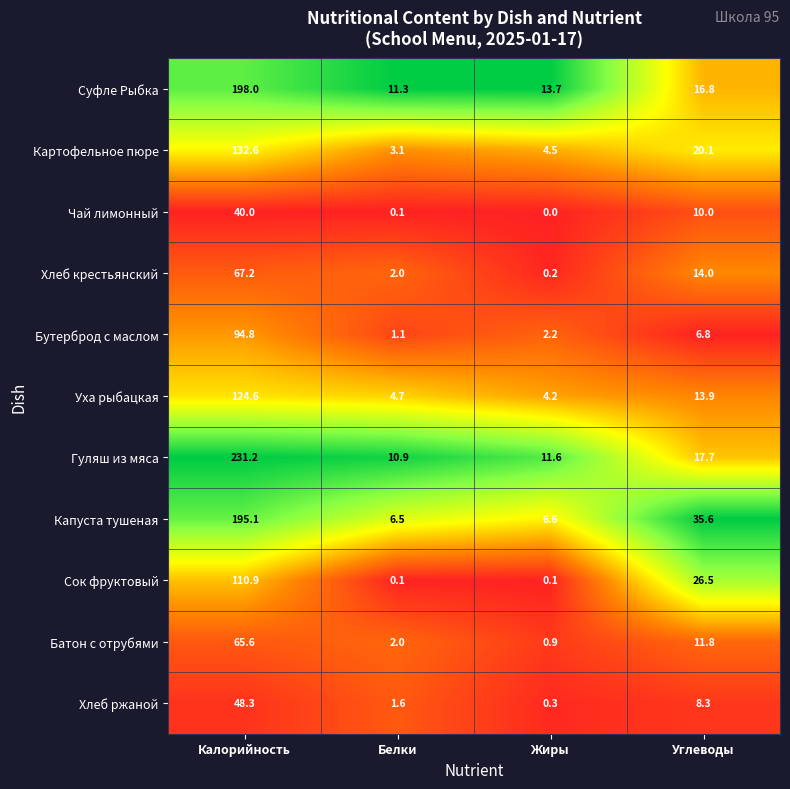

At how many categories does at least one series exceed 0?

4